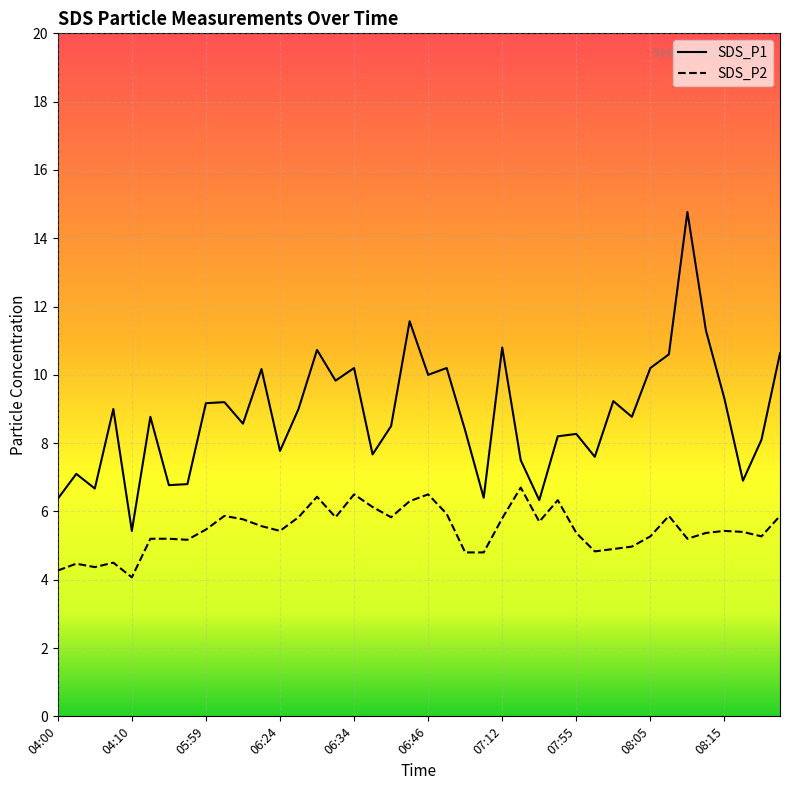

Which category has the lowest value across all series?

04:10